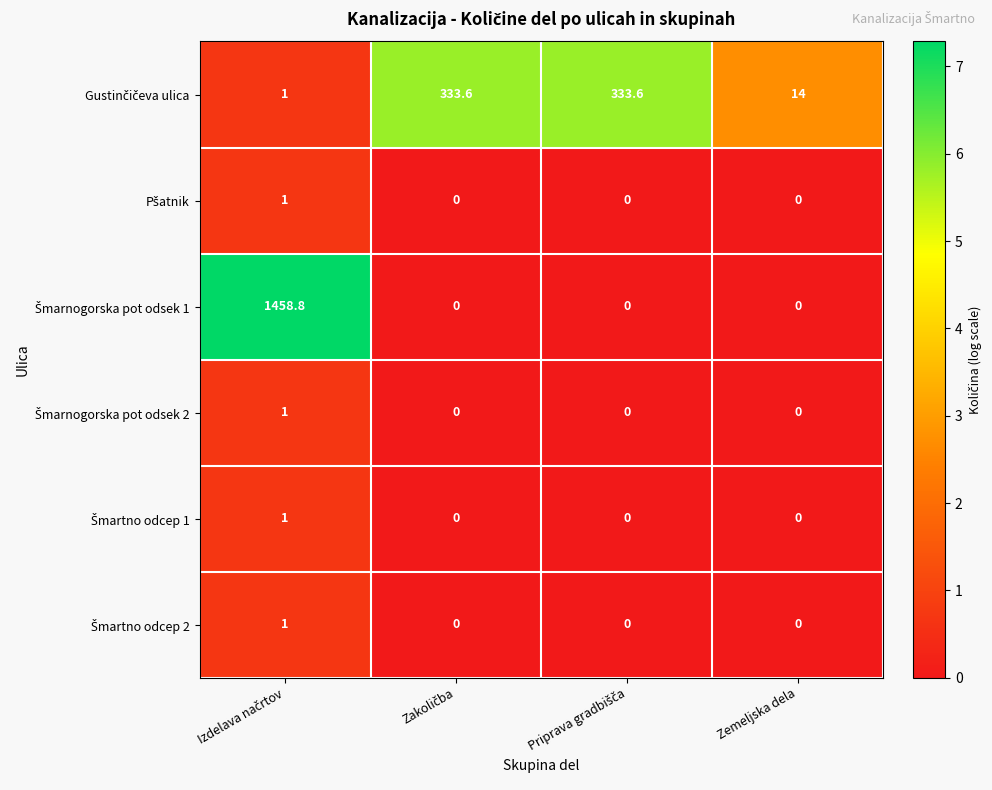

Count the number of data series in this chart.

6